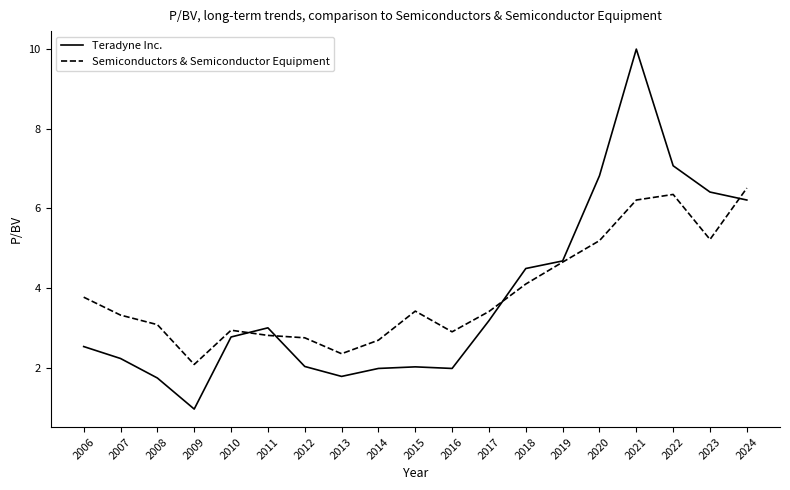

Where is the first local minimum for Teradyne Inc.?

2009